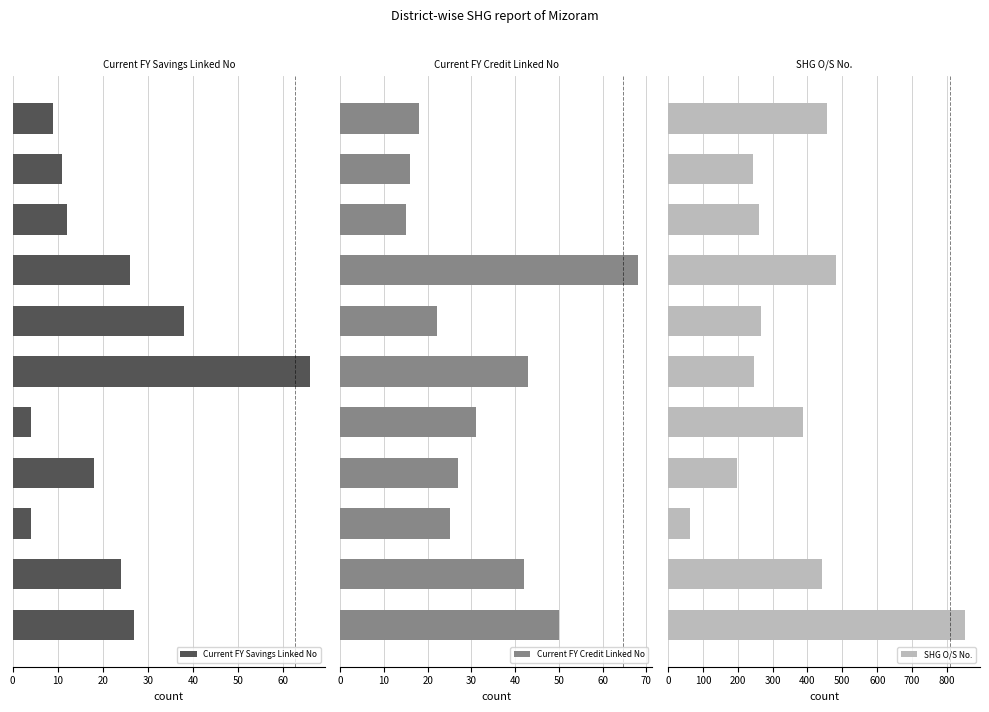

Between 10 and 70, which series saw the biggest shift?

SHG O/S No.